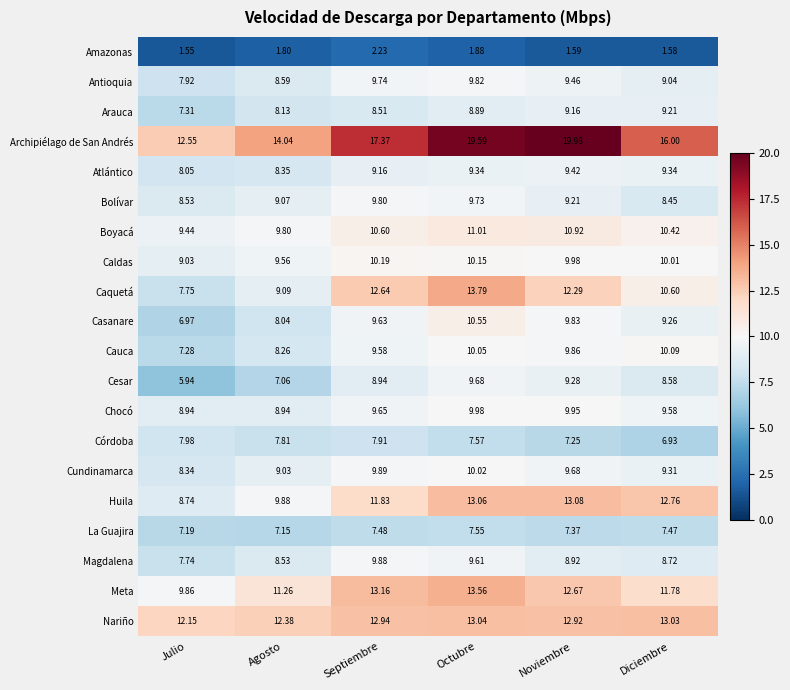

Which category has the highest value in the Arauca series?

Diciembre